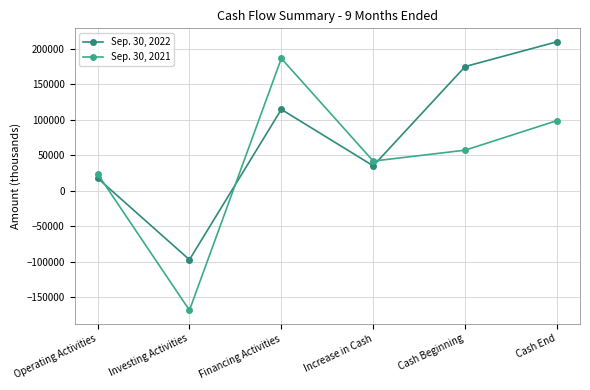

What is the total value across all series at Operating Activities?

41616